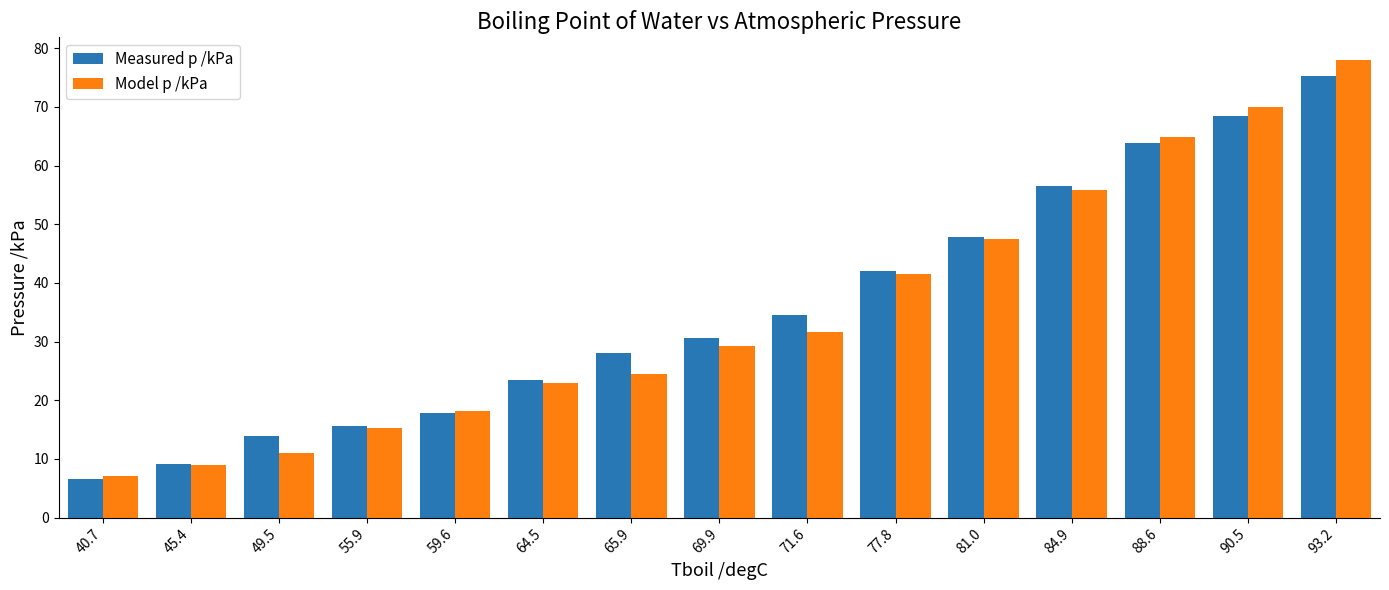

What is the spread (max minus min) of values at 81.0?

0.4